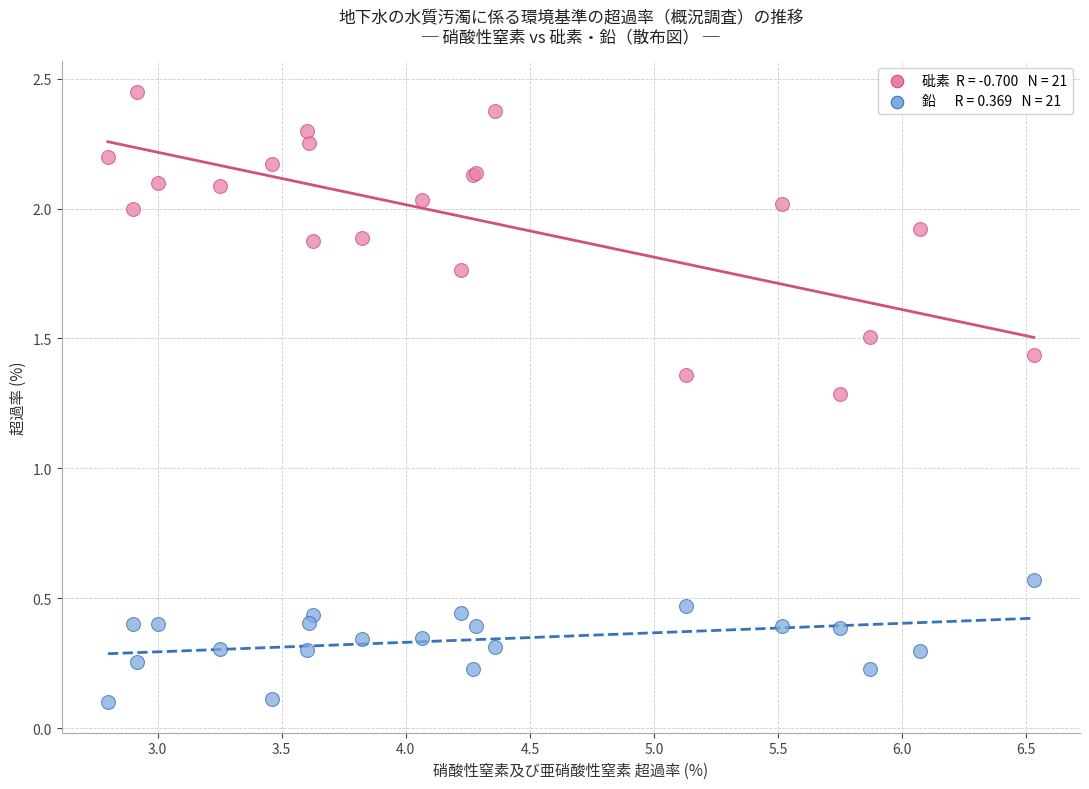

Across all series, what Y value is closest to 1?

1.3